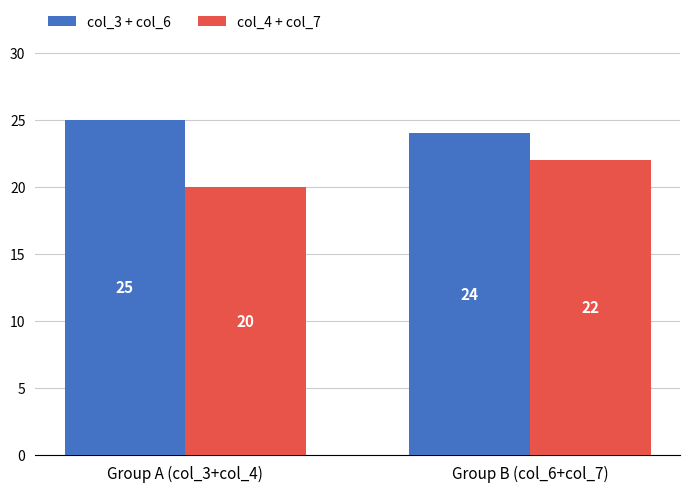

What is the label of the 1st bar from the left?

Group A (col_3+col_4)